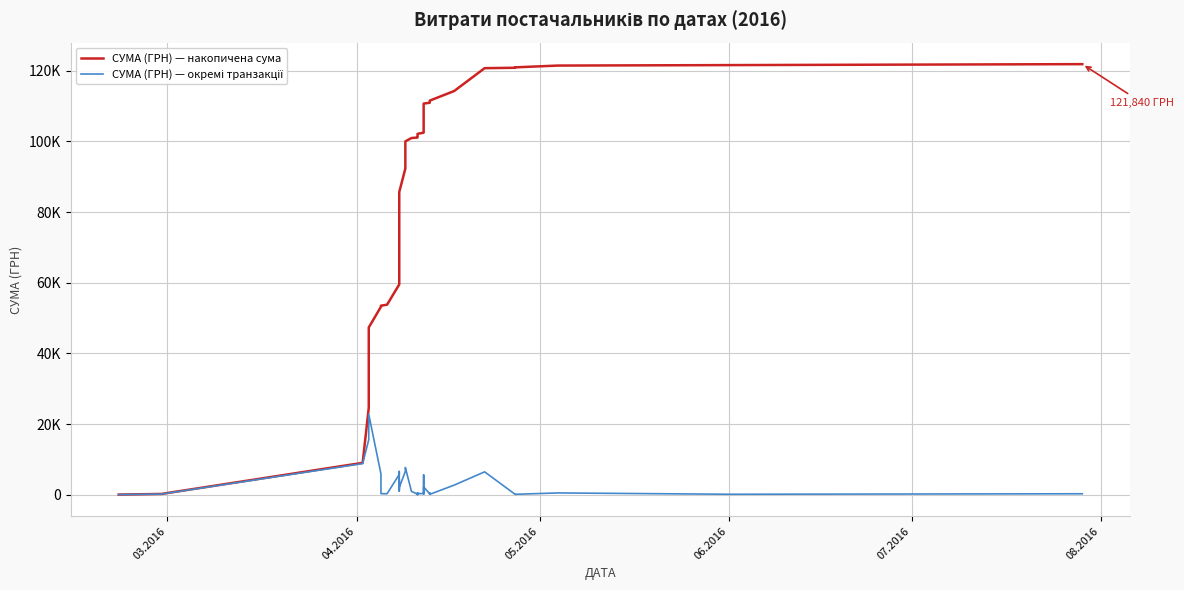

Which series has the largest range (max minus min)?

СУМА (ГРН) — накопичена сума